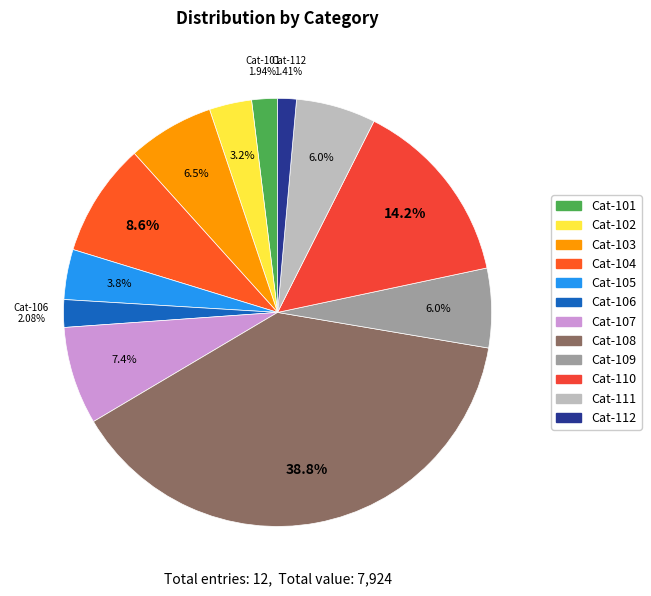

Rank the categories by value from lowest to highest.

112, 101, 106, 102, 105, 109, 111, 103, 107, 104, 110, 108